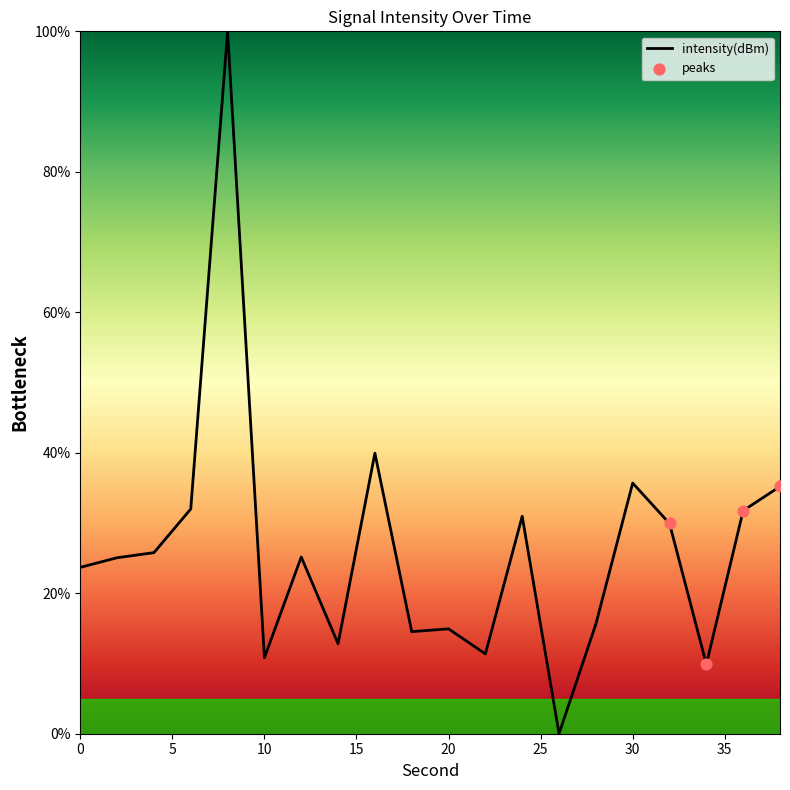

What is the greatest value displayed?

100.0